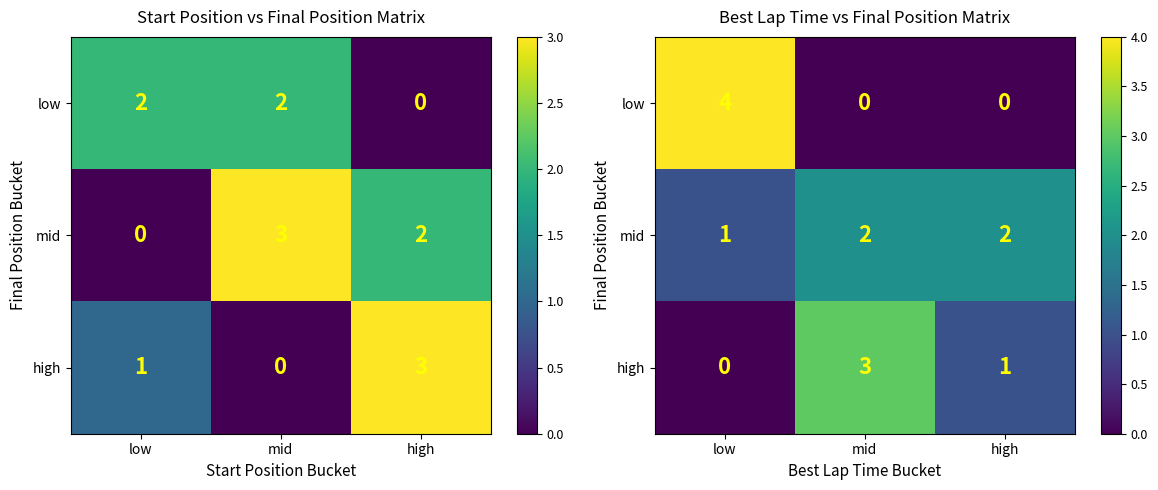

Is the value of high at high greater than the value of mid at low?

No